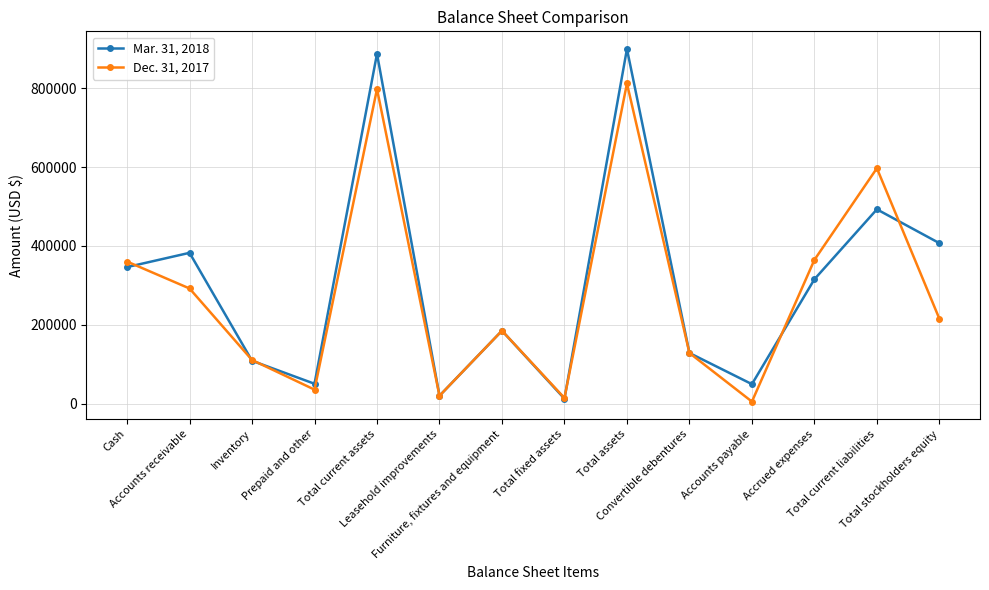

What are all the series names shown in the legend?

Mar. 31, 2018, Dec. 31, 2017